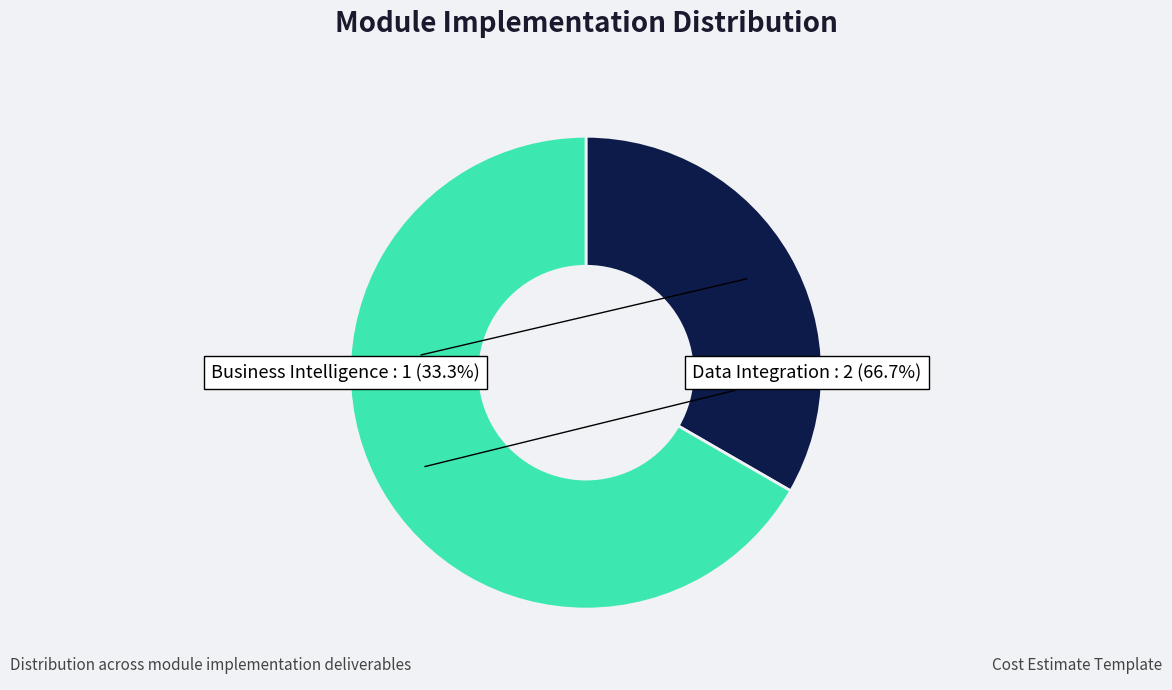

Is there any slice that represents more than half of the pie?

Yes